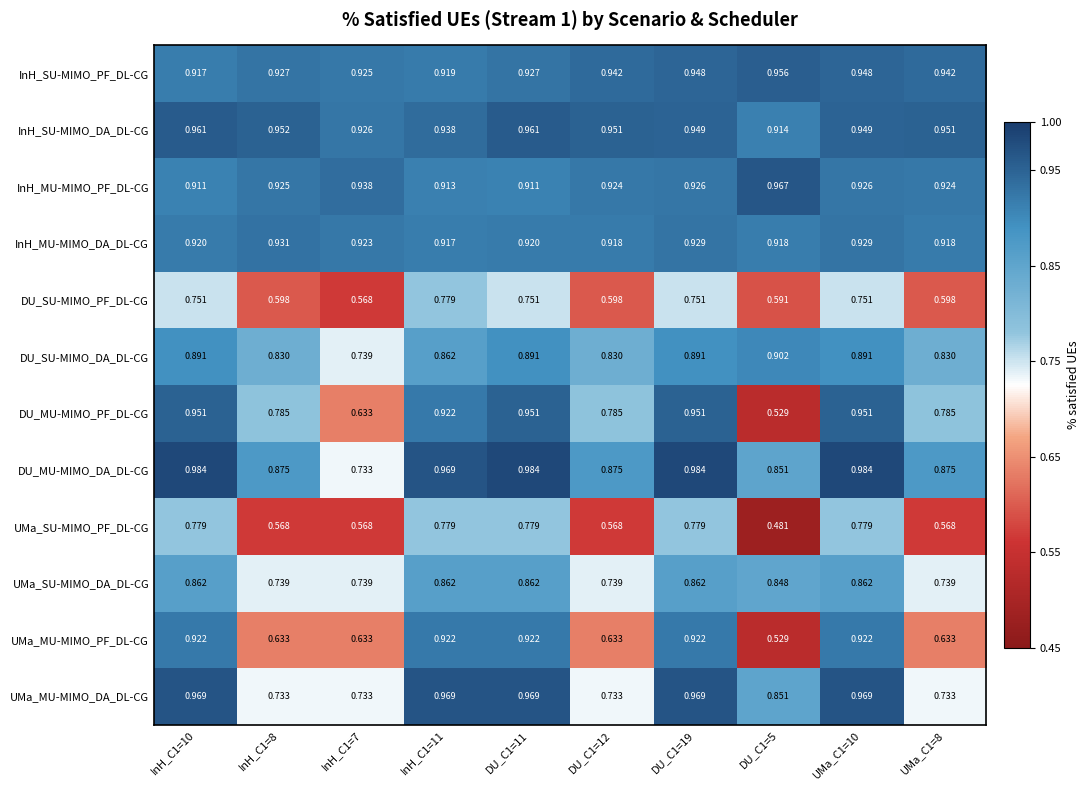

At InH_C1=8, list the series in order from smallest to largest.

UMa_SU-MIMO_PF_DL-CG, DU_SU-MIMO_PF_DL-CG, UMa_MU-MIMO_PF_DL-CG, UMa_MU-MIMO_DA_DL-CG, UMa_SU-MIMO_DA_DL-CG, DU_MU-MIMO_PF_DL-CG, DU_SU-MIMO_DA_DL-CG, DU_MU-MIMO_DA_DL-CG, InH_MU-MIMO_PF_DL-CG, InH_SU-MIMO_PF_DL-CG, InH_MU-MIMO_DA_DL-CG, InH_SU-MIMO_DA_DL-CG